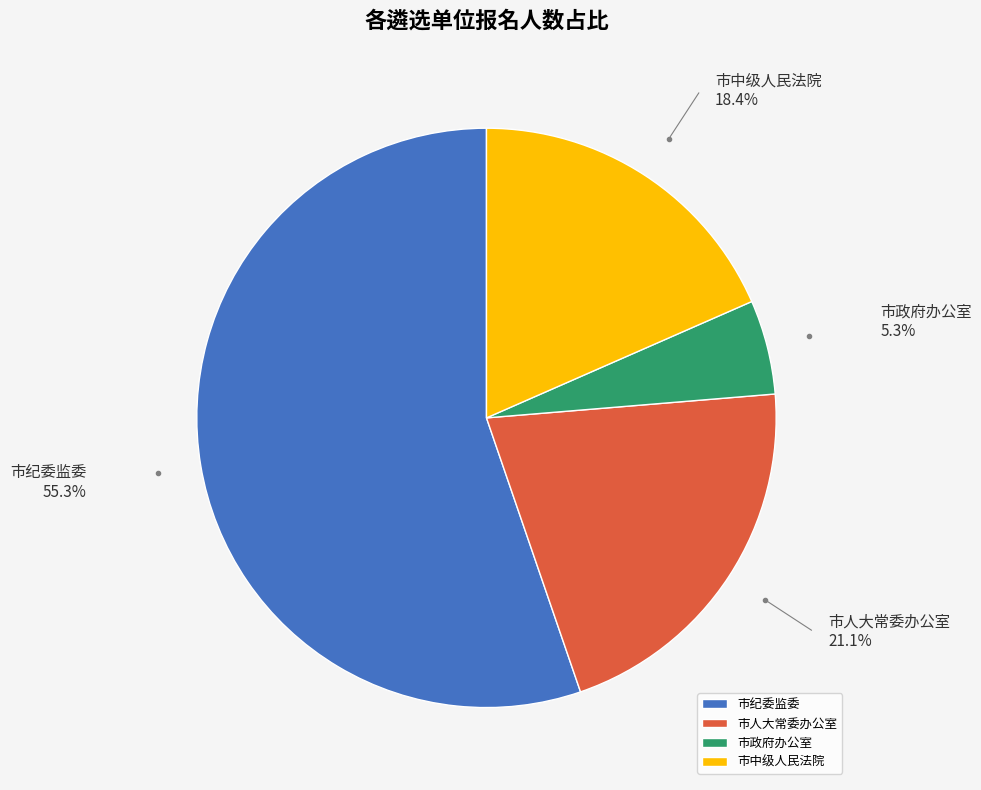

Combined, do 市人大常委办公室 and 市政府办公室 account for over 50%?

No